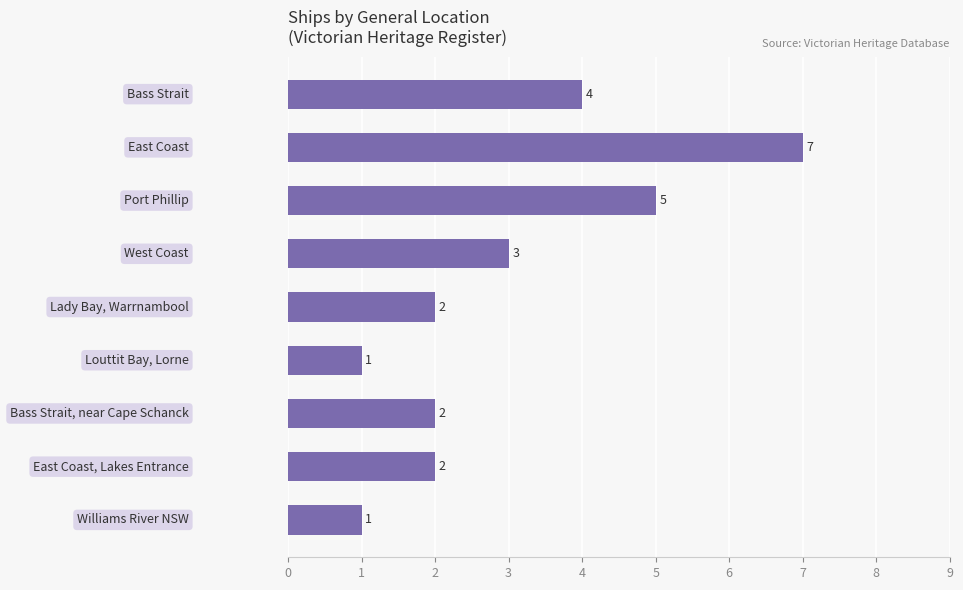

Reading top to bottom, list all the values displayed in this chart.

4	7	5	3	2	1	2	2	1